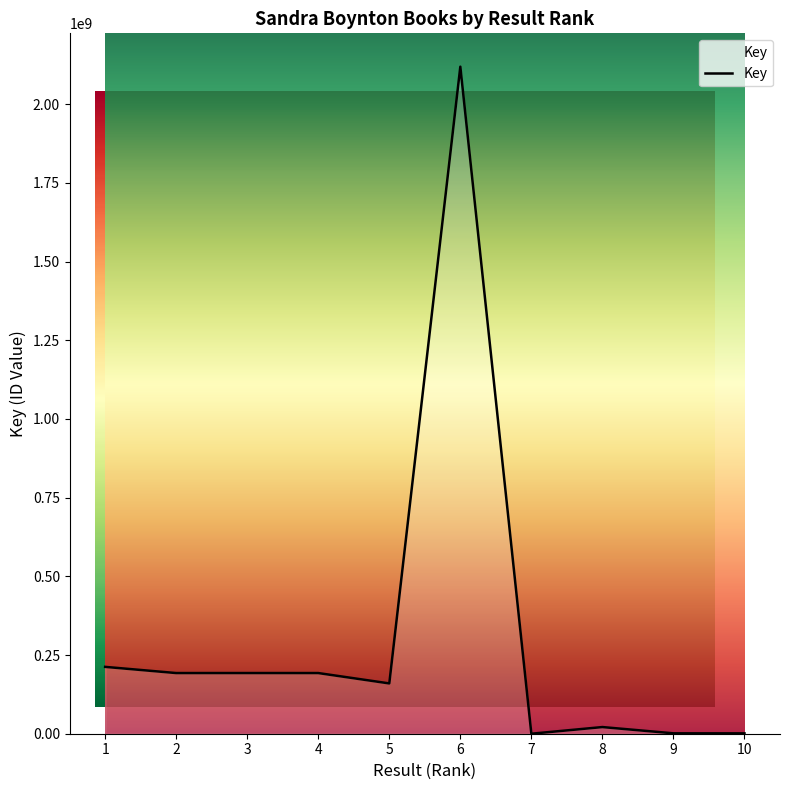

Reading right to left, extract all data points from this chart.

10=1132204	9=1257726	8=21170727	7=6098	6=2119438570	5=159829587	4=192763710	3=192796832	2=192762999	1=212411836